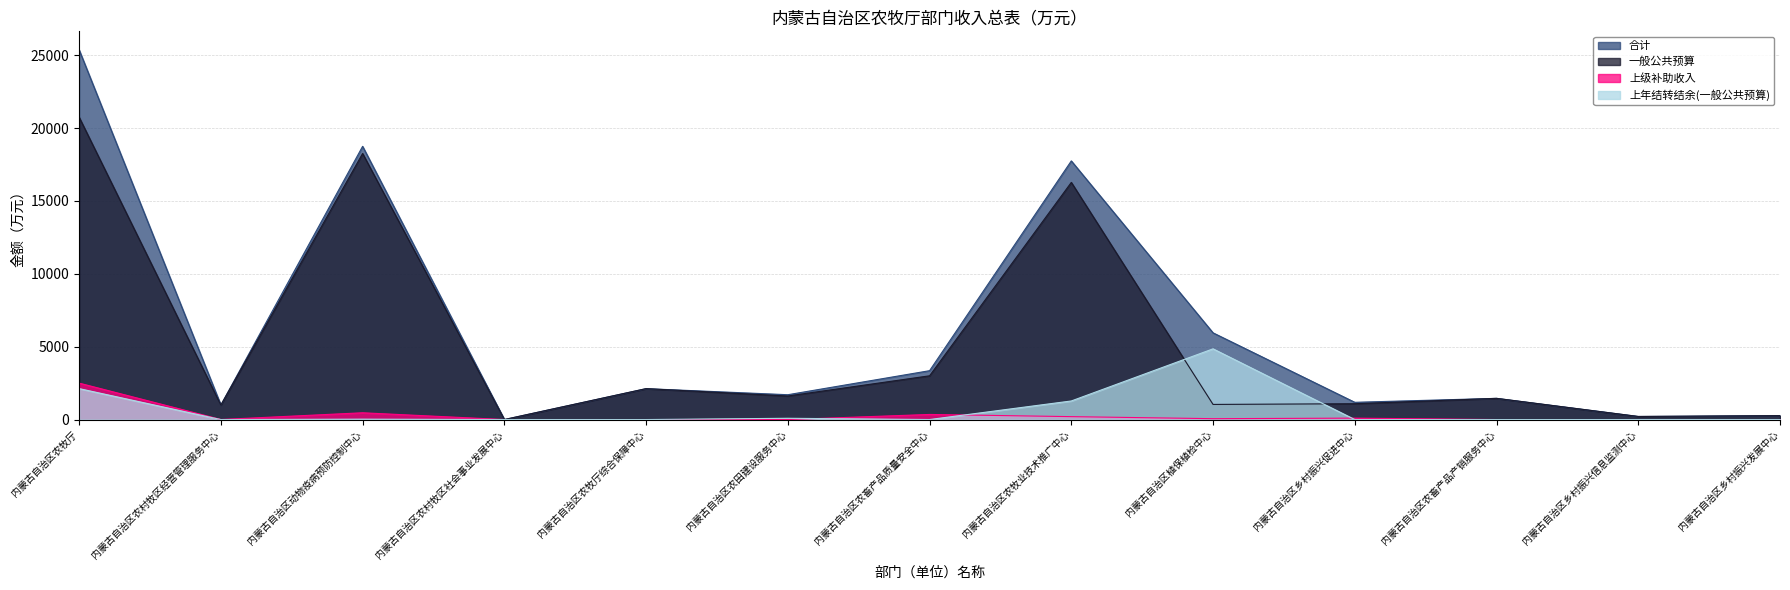

Where is 上级补助收入 nearest to the value 1250?

内蒙古自治区动物疫病预防控制中心